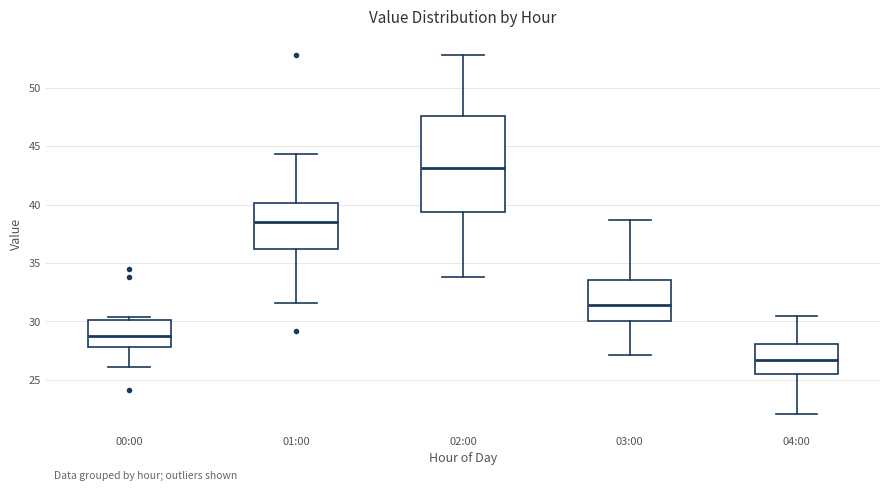

Where is the upper edge of the box for 04:00 on the y-axis? The values are not printed on the chart, so give them approximately, as read against the axis.

28.0